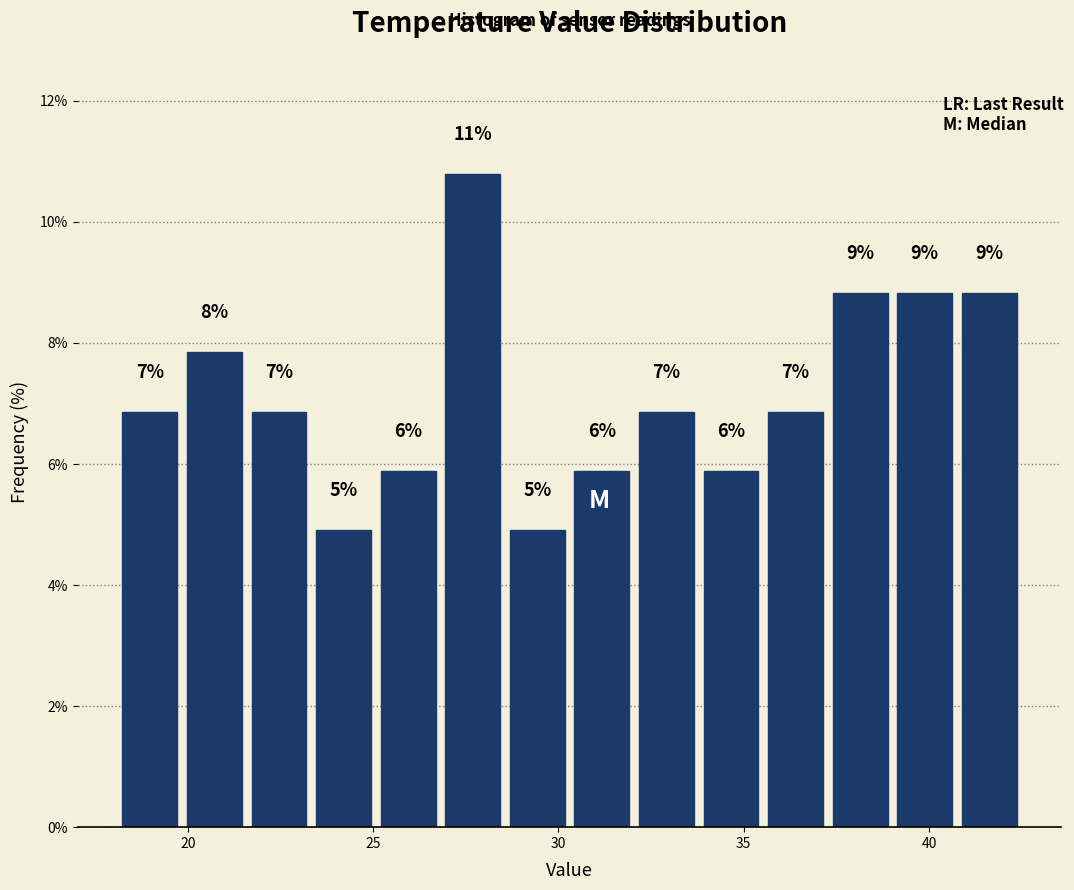

Read against the x-axis, roughly where is the centre of the tallest bar?

27.5